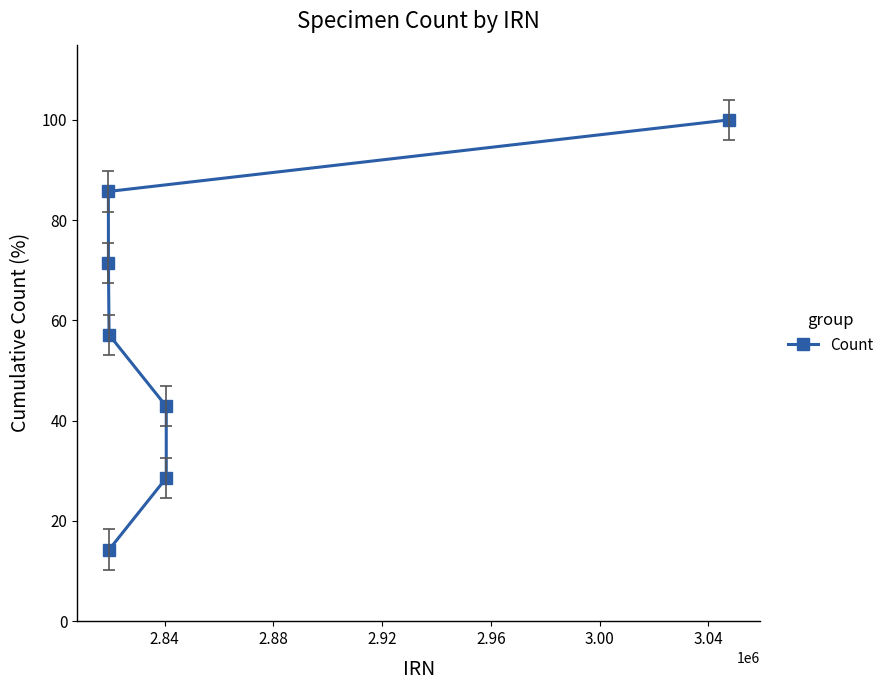

What is the value of the 3rd point from the left?

57.1